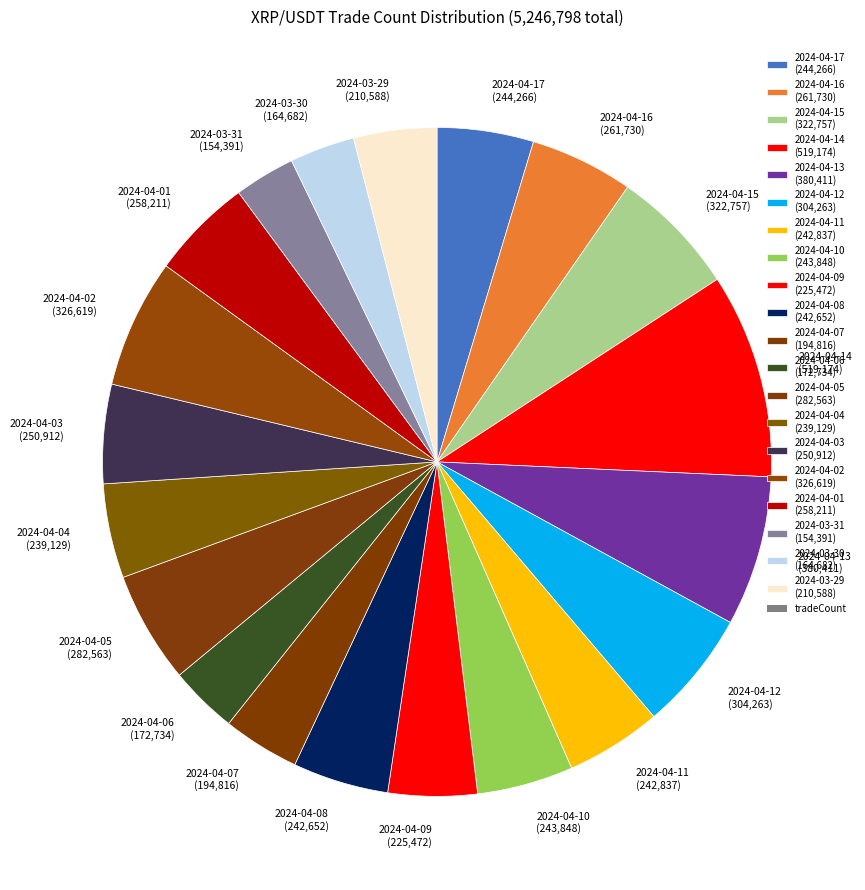

Is the sum of 2024-04-03 (250,912) and 2024-03-29 (210,588) greater than half?

No